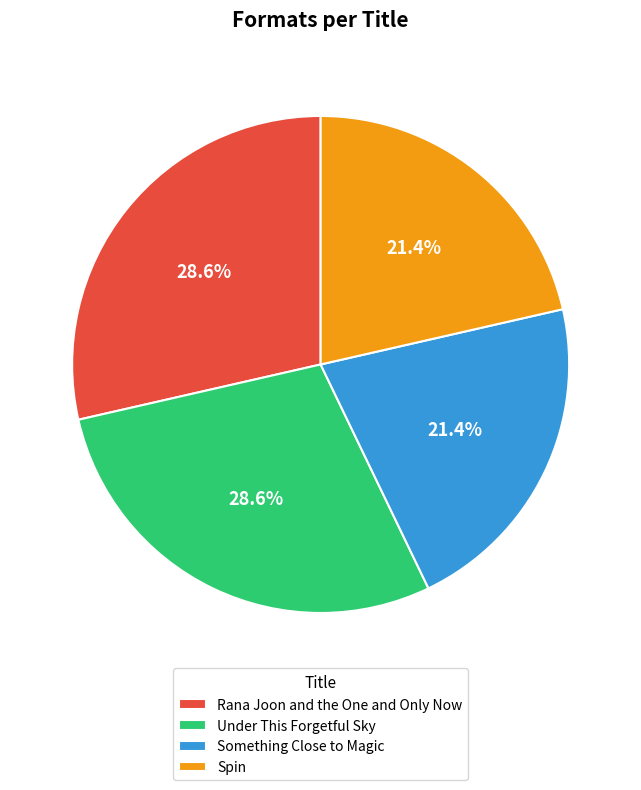

What is the ratio of the value at Under This Forgetful Sky to the value at Spin?

1.3